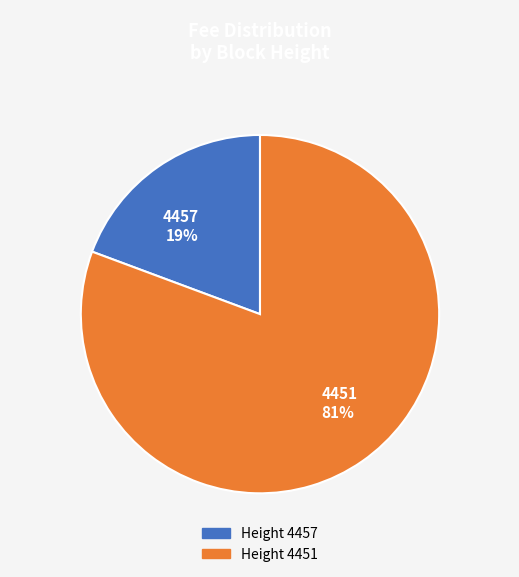

Does 4457 represent more than half of the total?

No